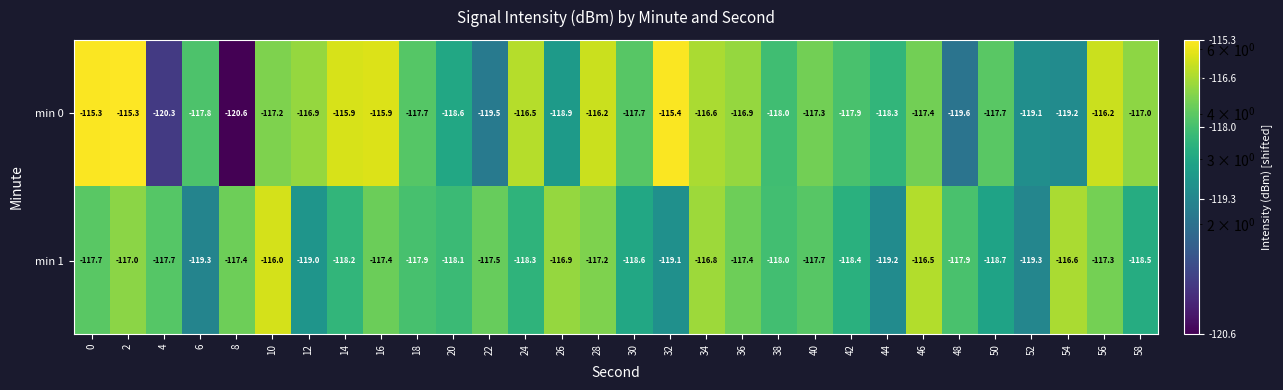

What is the maximum value shown in the chart?

-115.3